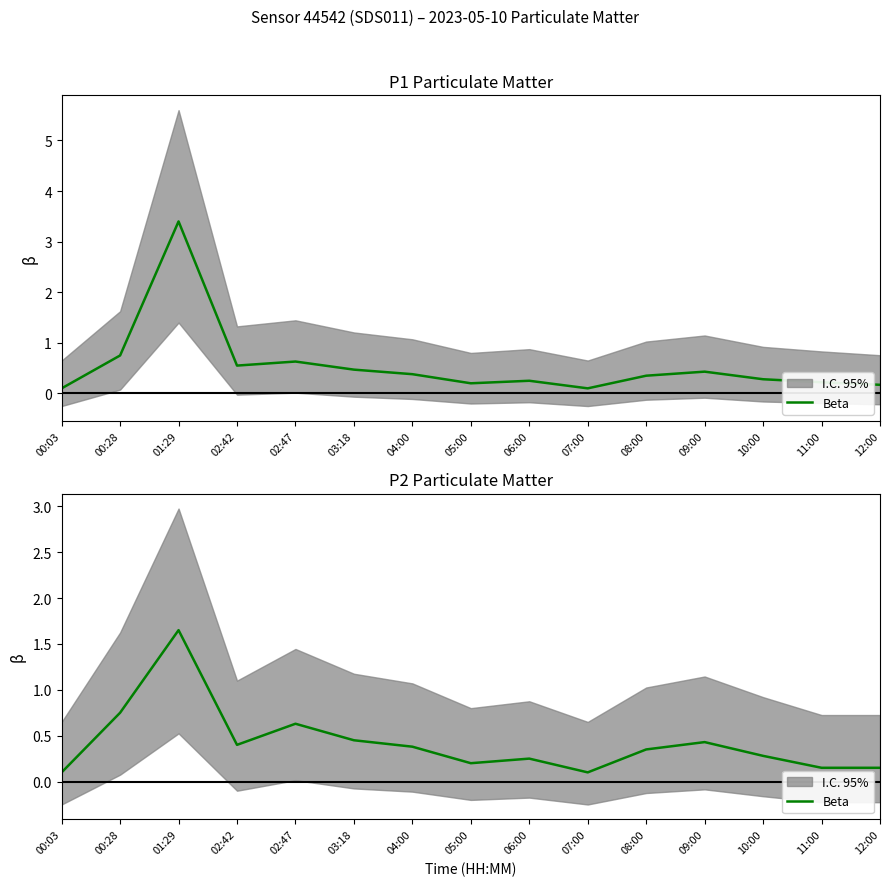

Does the chart display data point markers on the line(s)?

No